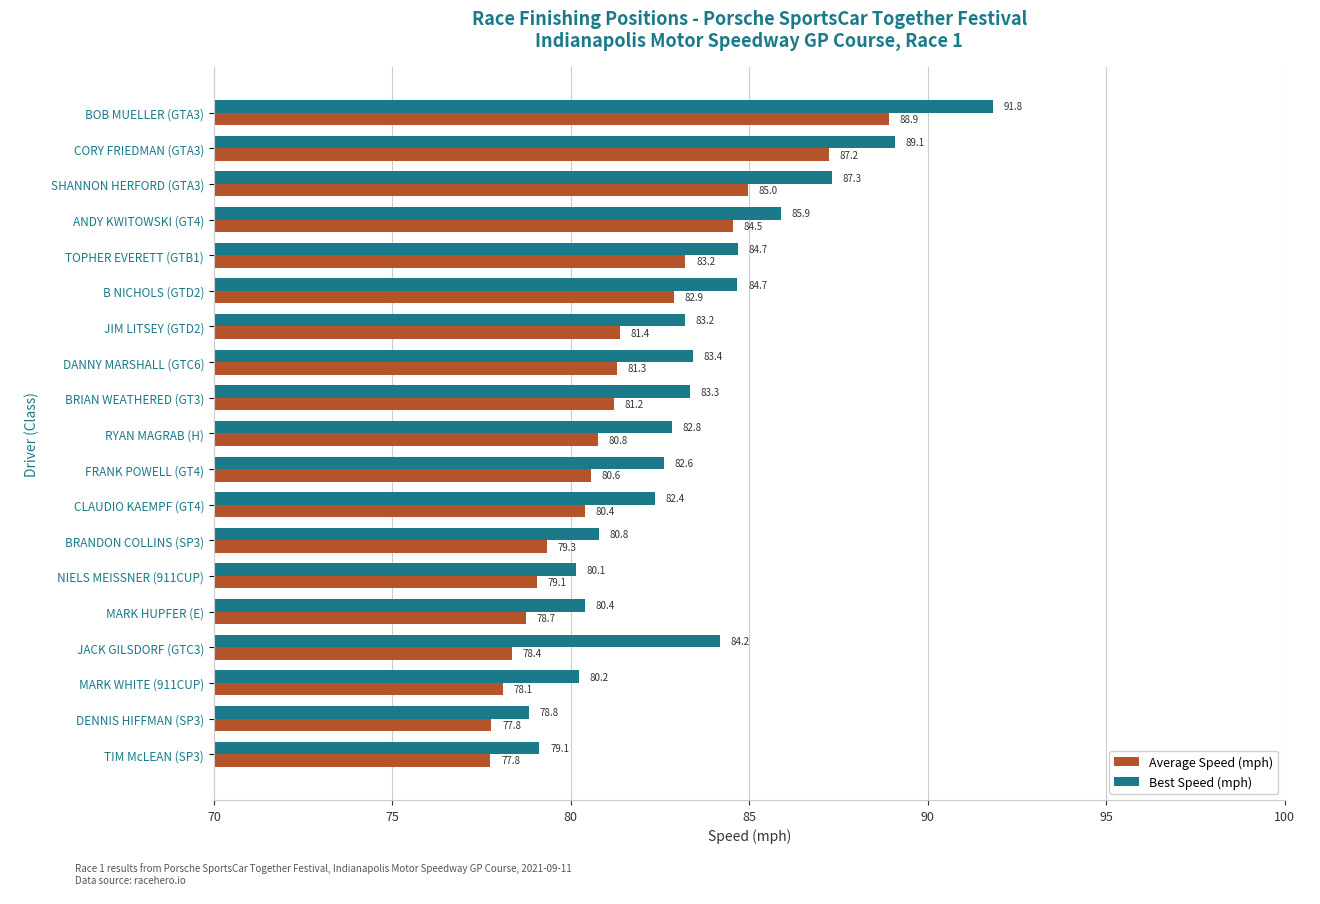

Rank the series by their average value, from highest to lowest.

Best Speed (mph), Average Speed (mph)